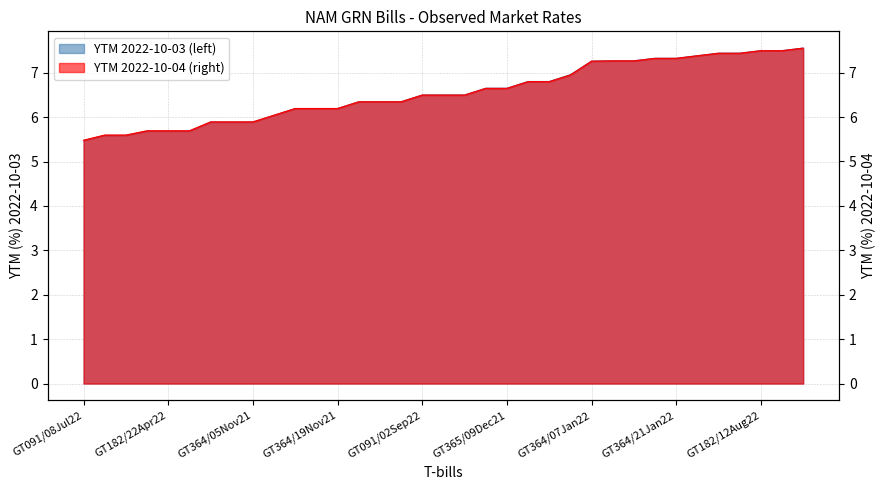

True or false: YTM 2022-10-04 (right) has more than 2 interior local peaks.

False